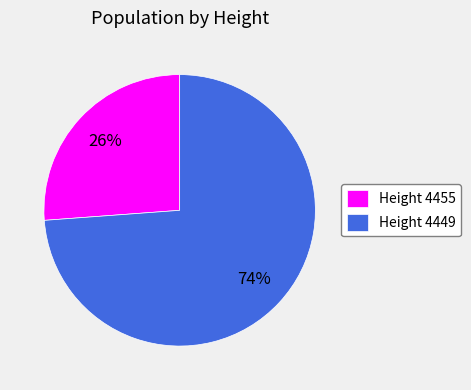

Which category accounts for the majority?

Height 4449